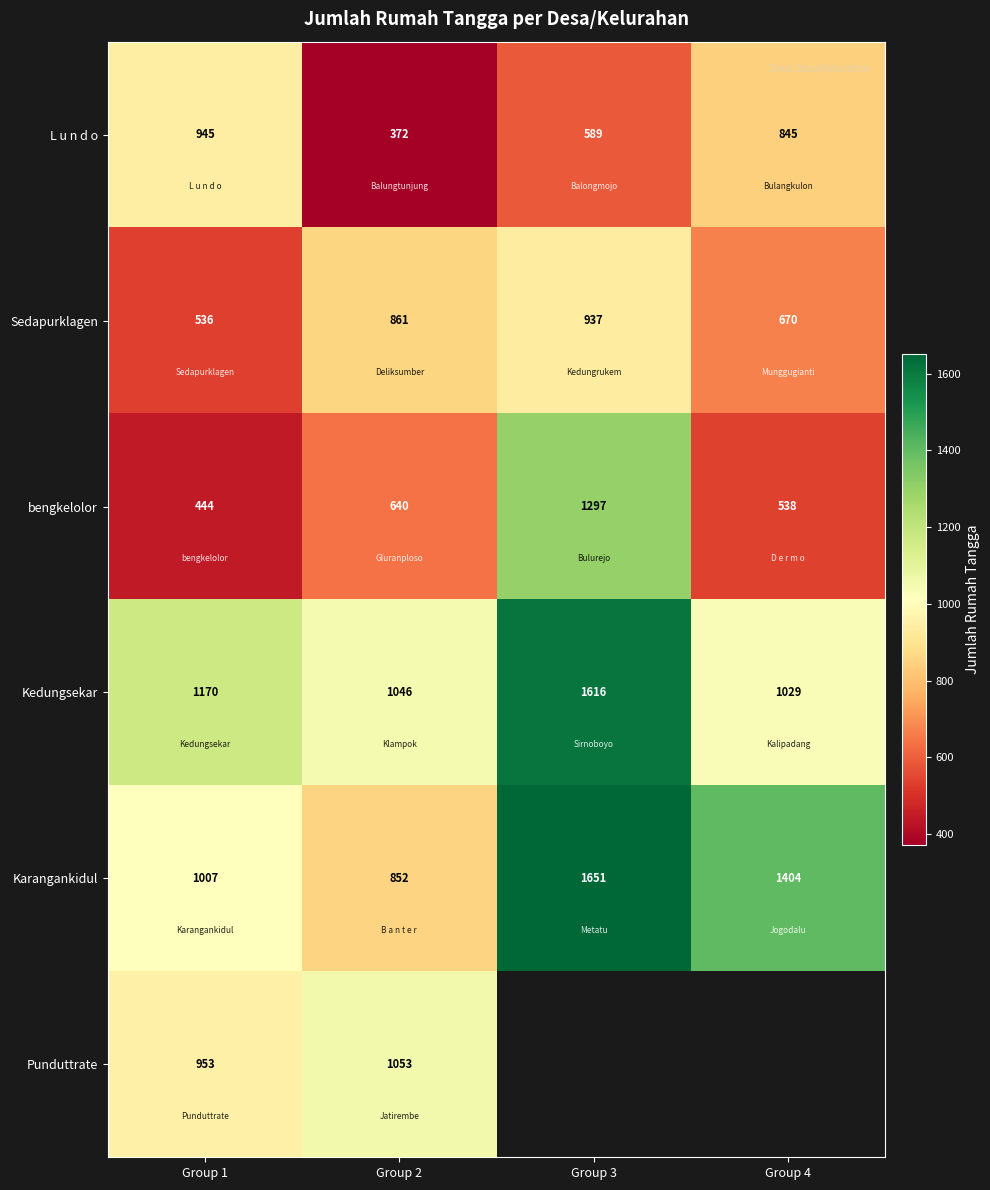

What value does the Karangankidul series have at Group 3?

1651